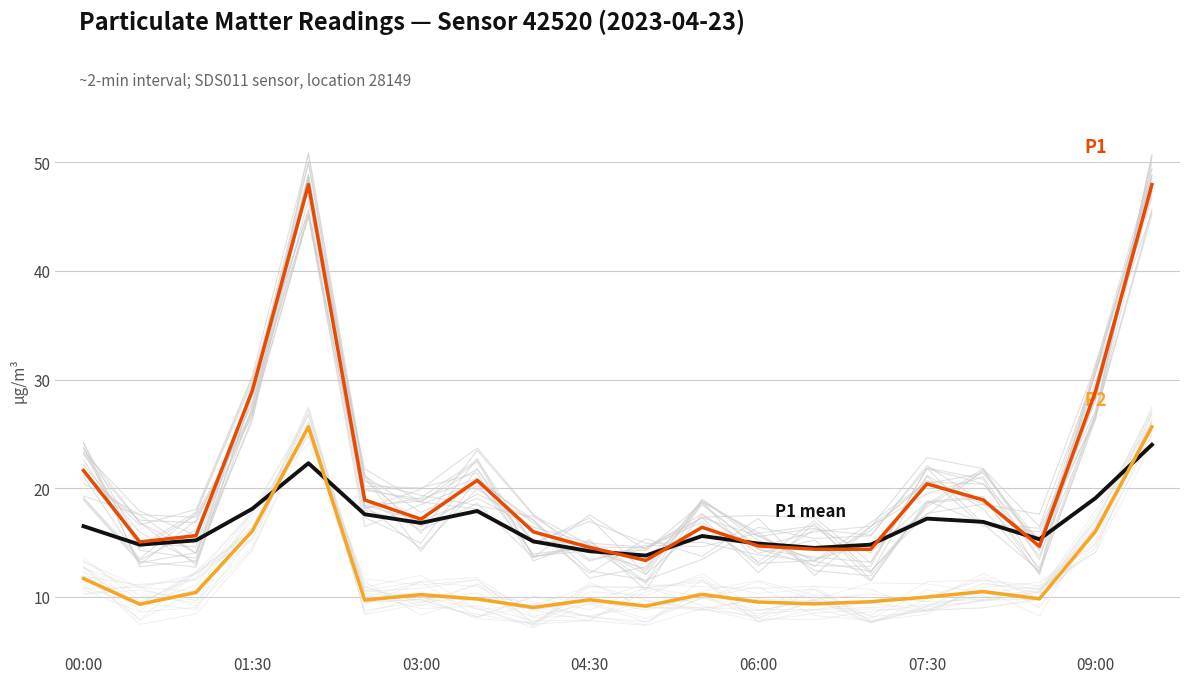

Which series has the largest total across all categories?

P1